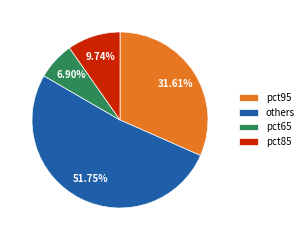

To the nearest percent, what percentage of the pie is pct95?

32%